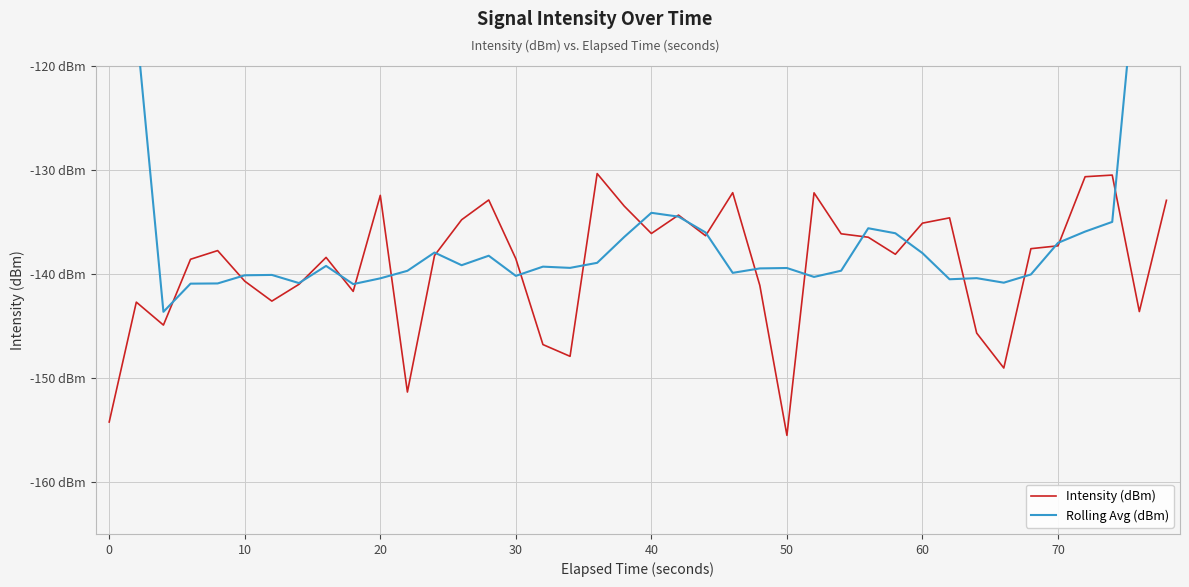

Which series has the largest range (max minus min)?

Rolling Avg (dBm)